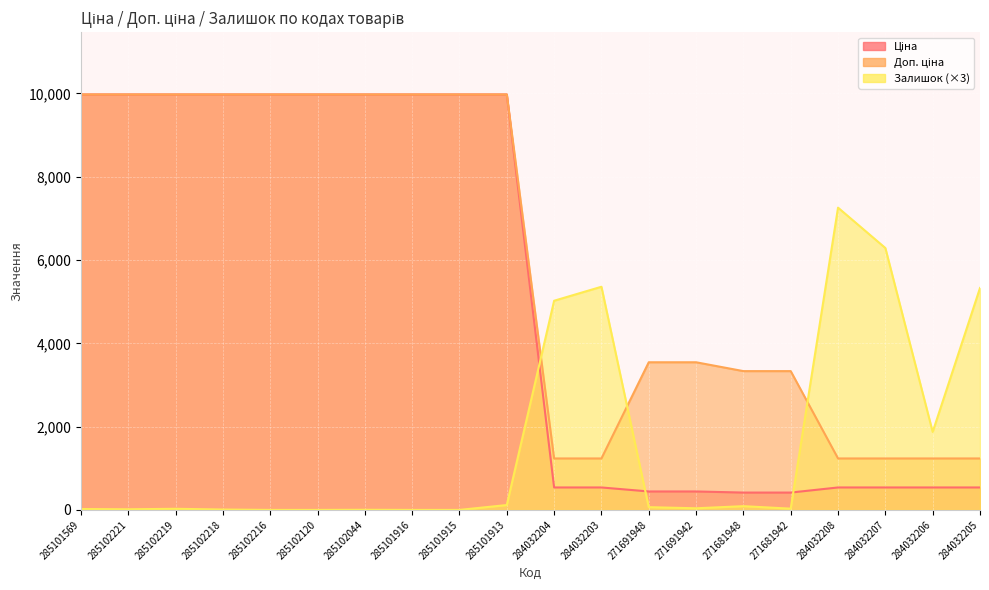

At how many categories does at least one series exceed 3532?

17